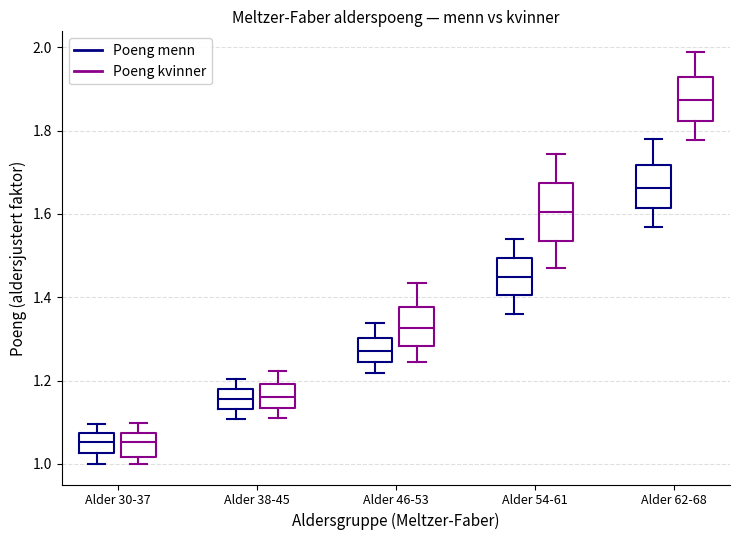

Which box is the tallest, from its lower edge to its upper edge?

Alder 54-61 (Poeng kvinner)